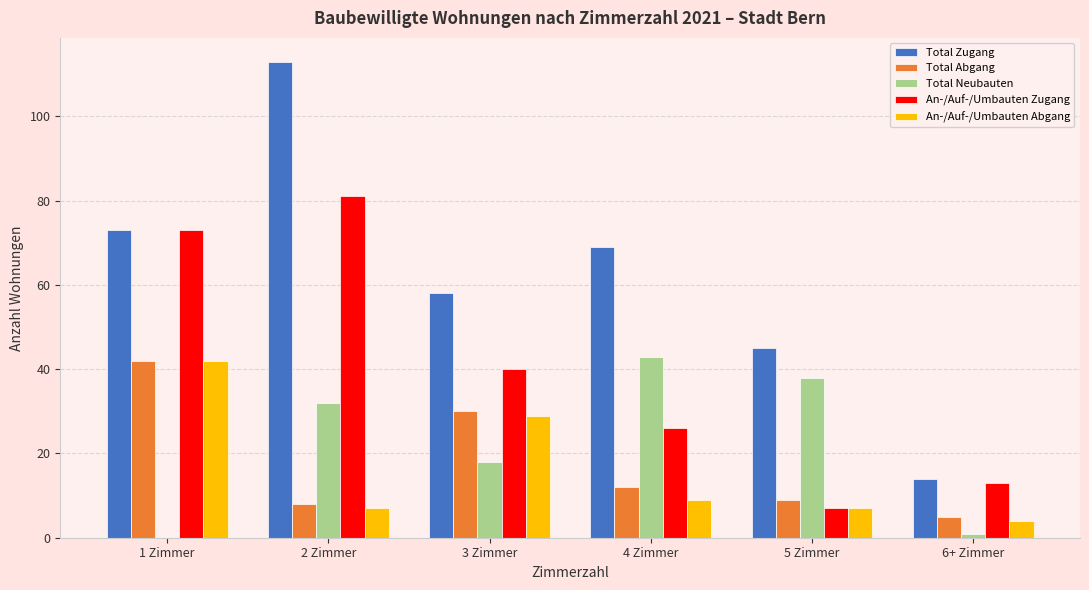

Are the bars horizontal?

No